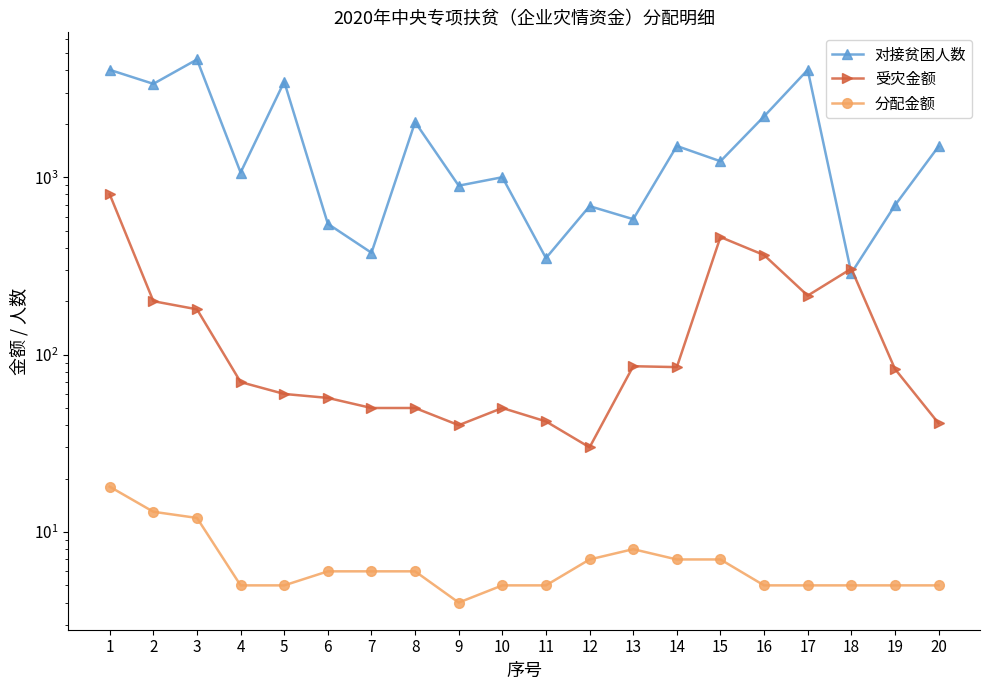

True or false: 对接贫困人数 and 受灾金额 intersect in this chart.

True